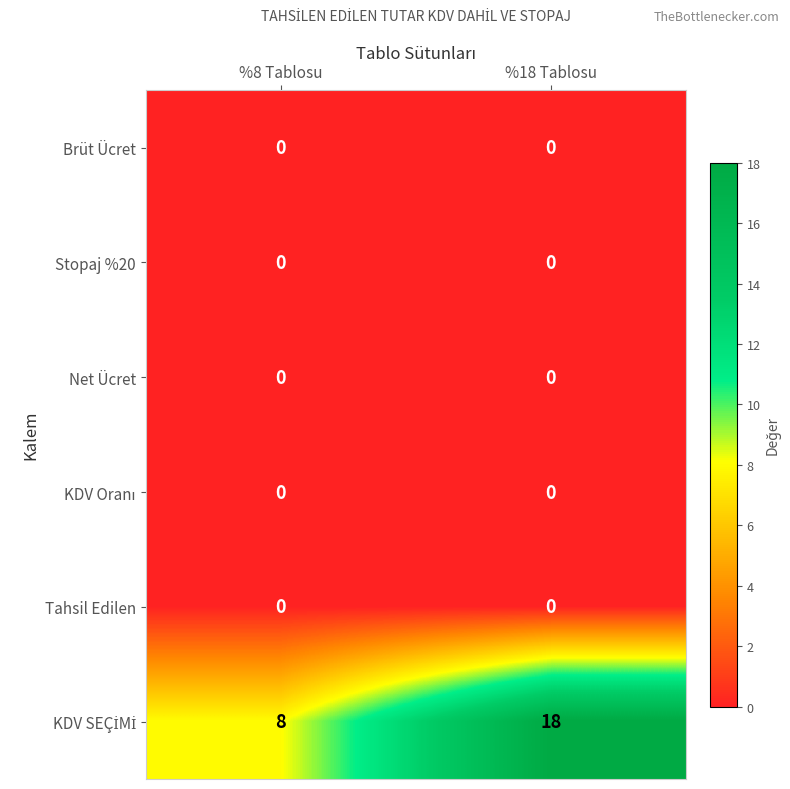

At which category is the sum across all series the highest?

%18 Tablosu